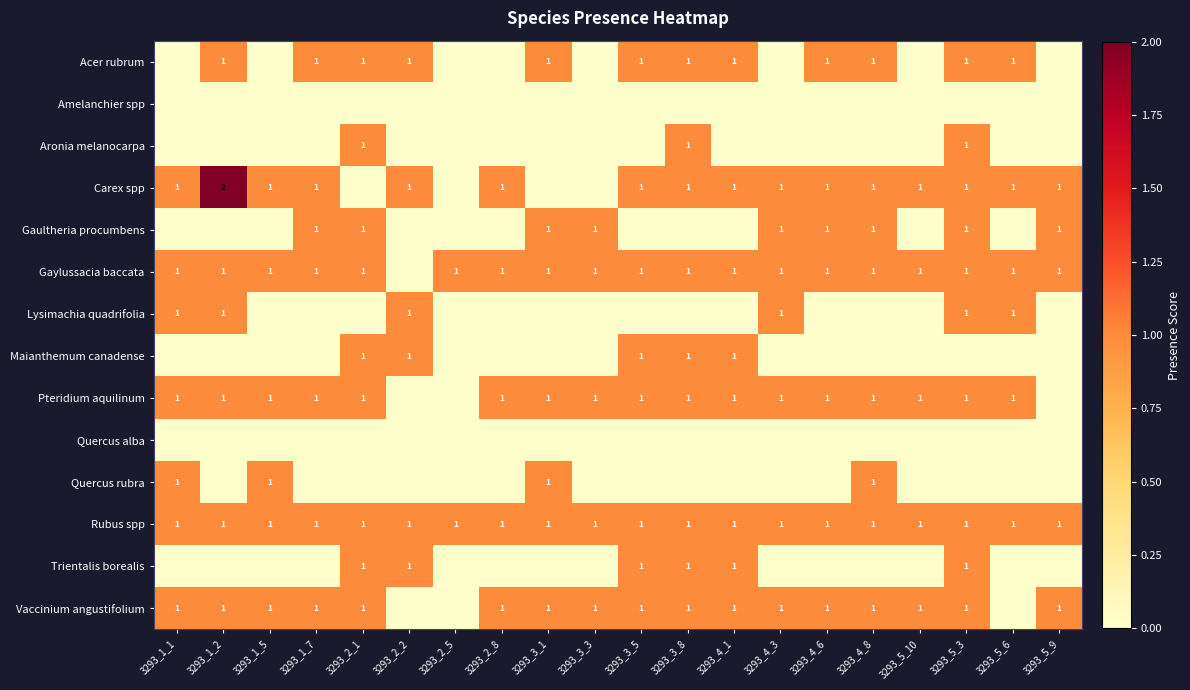

How many data points does each series have?

20